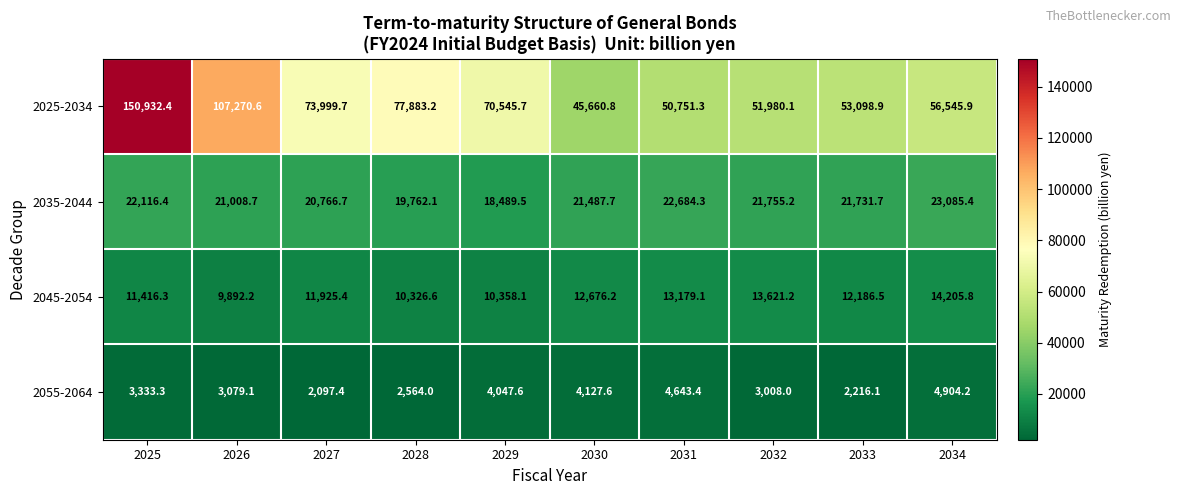

At which label does 2045-2054 first exceed 12186?

2030